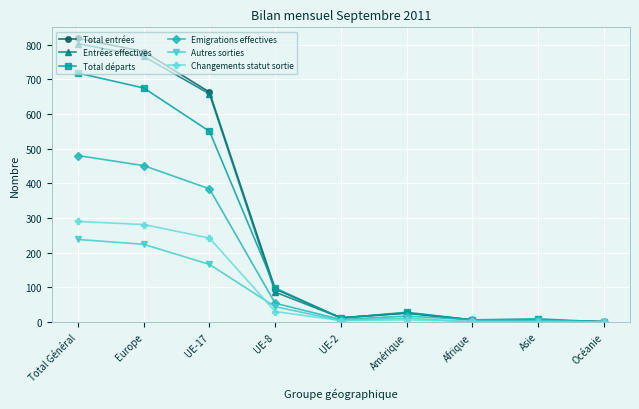

Which series has the largest range (max minus min)?

Total entrées